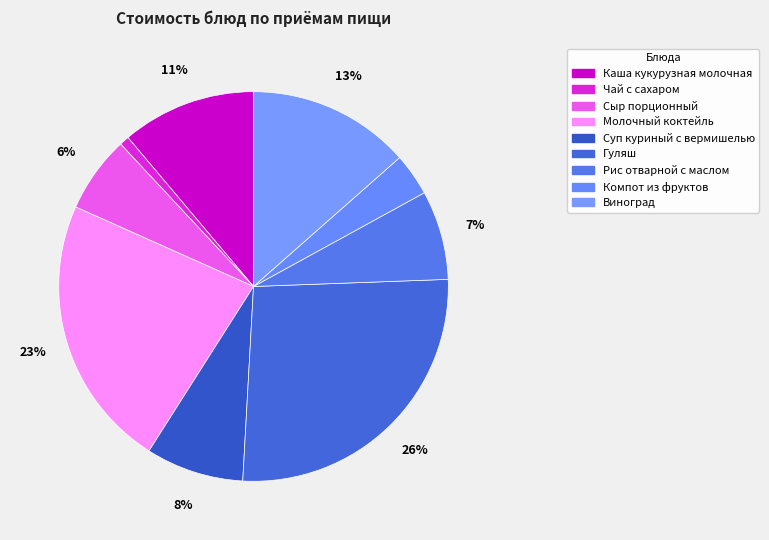

Rank the categories by value from highest to lowest.

Гуляш, Молочный коктейль, Виноград, Каша кукурузная молочная, Суп куриный с вермишелью, Рис отварной с маслом, Сыр порционный, Компот из фруктов, Чай с сахаром